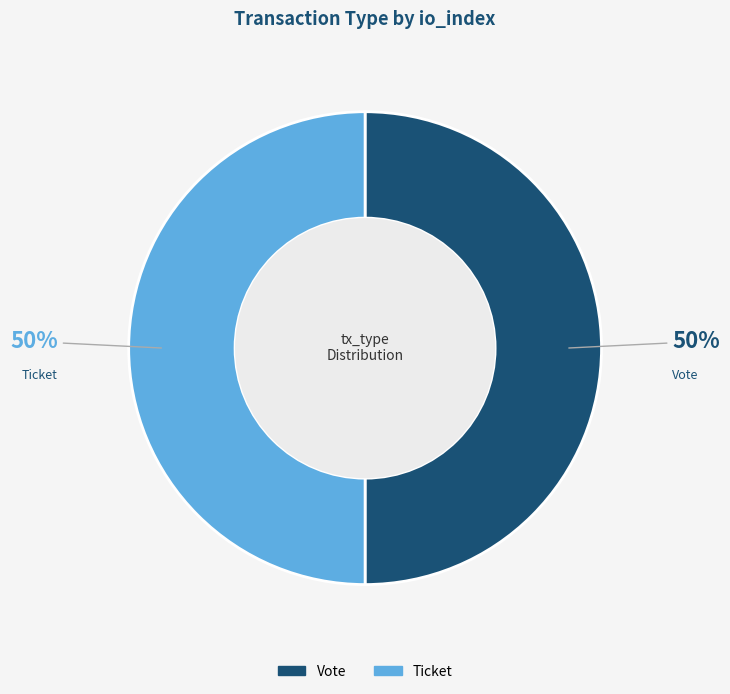

Count the number of slices in the pie.

2